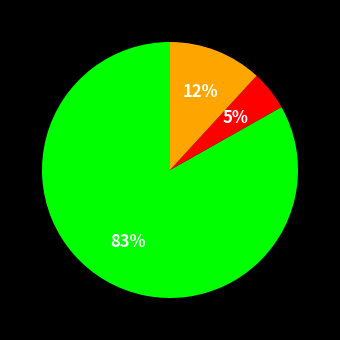

Is there any slice that represents more than half of the pie?

Yes